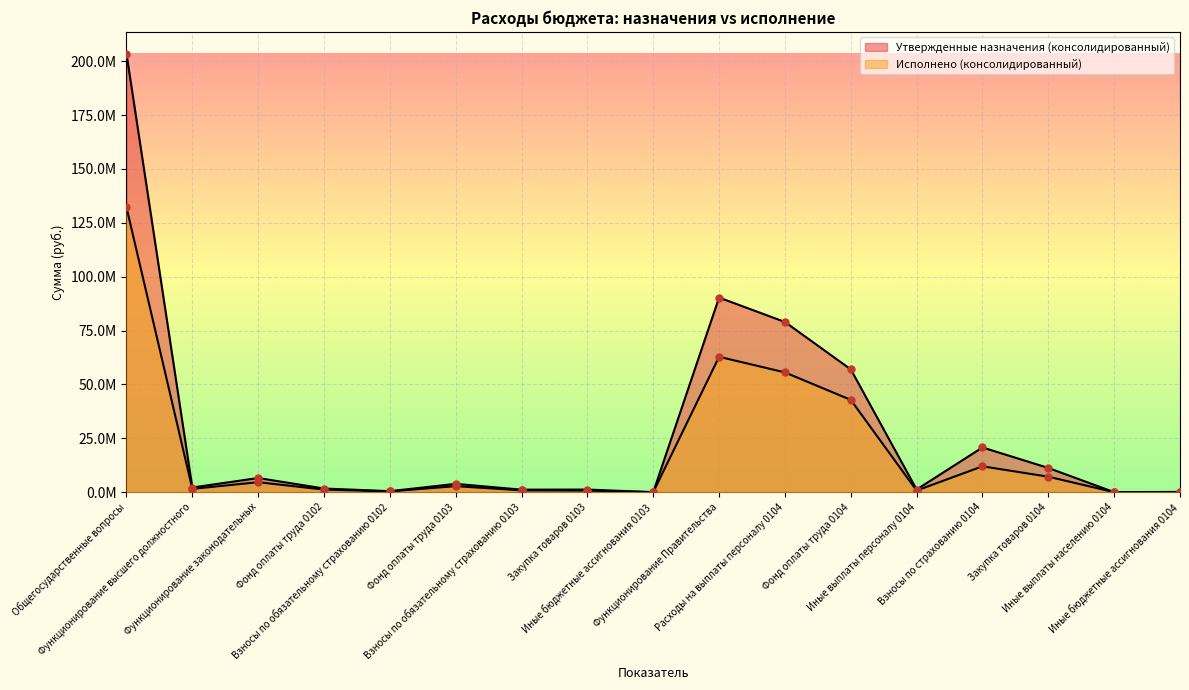

What is the total value across all series at Функционирование высшего должностного?

3685788.1